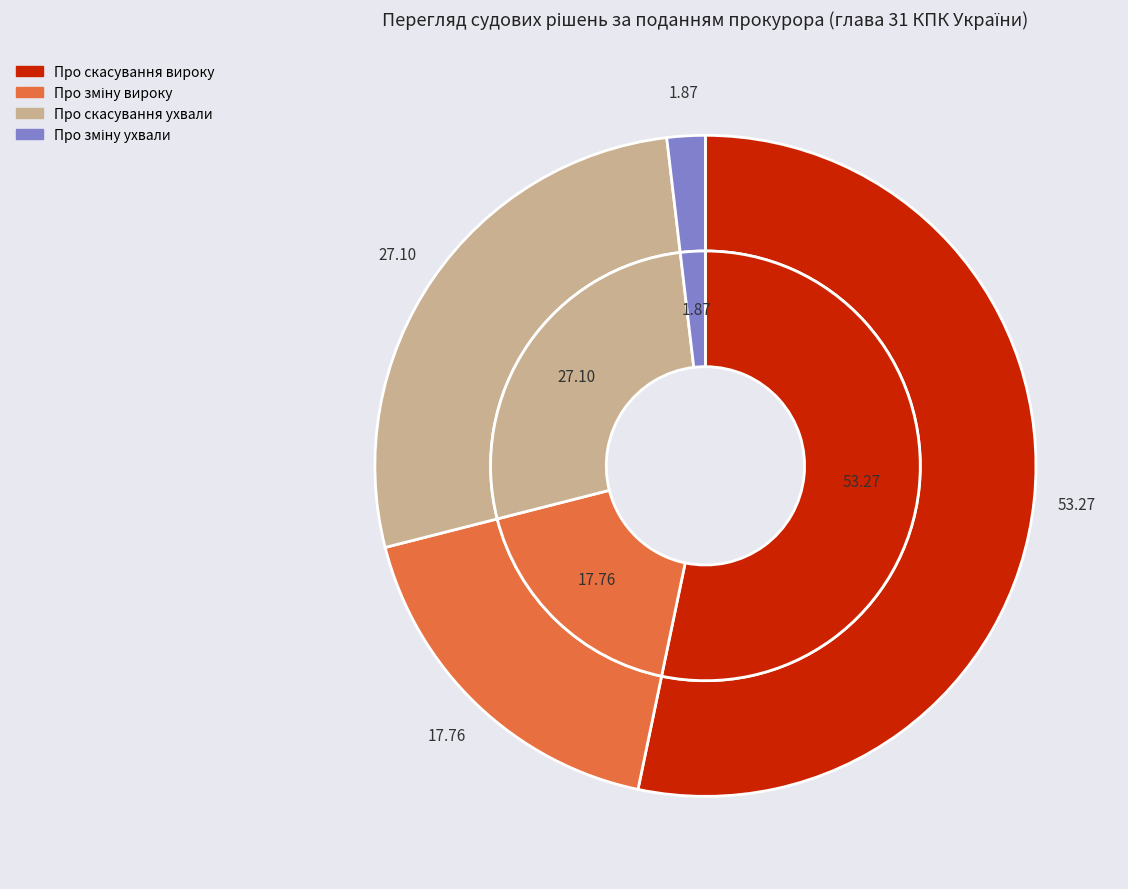

To the nearest percent, what portion does Про скасування ухвали represent?

27%